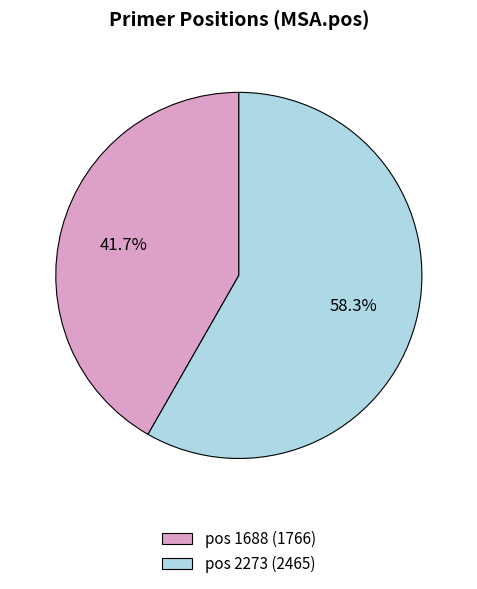

How many slices are in this pie chart?

2